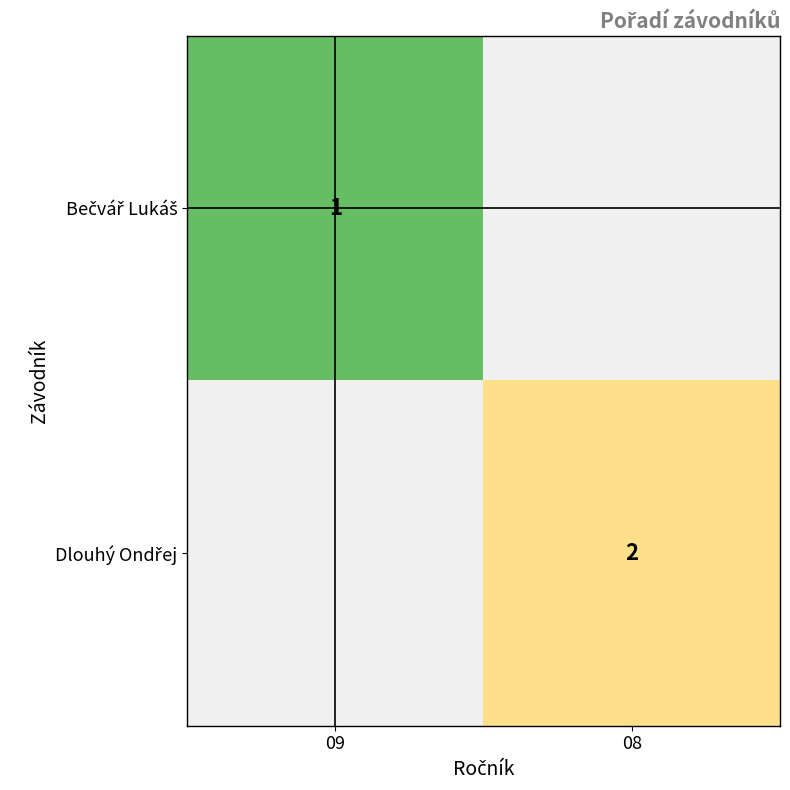

Is the value of Dlouhý Ondřej at 08 greater than the value of Bečvář Lukáš at 08?

No